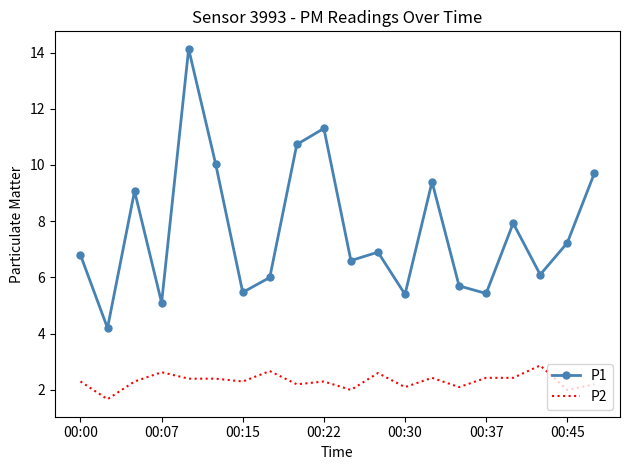

List the series in order of their overall mean, lowest first.

P2, P1